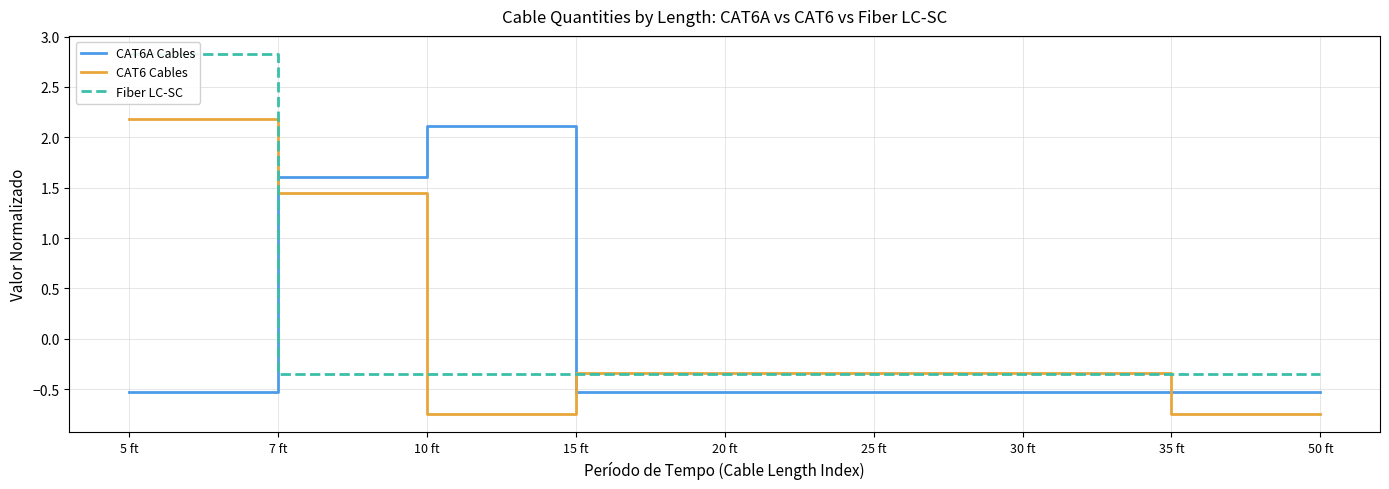

What is the label of the 5th point from the right?

20 ft